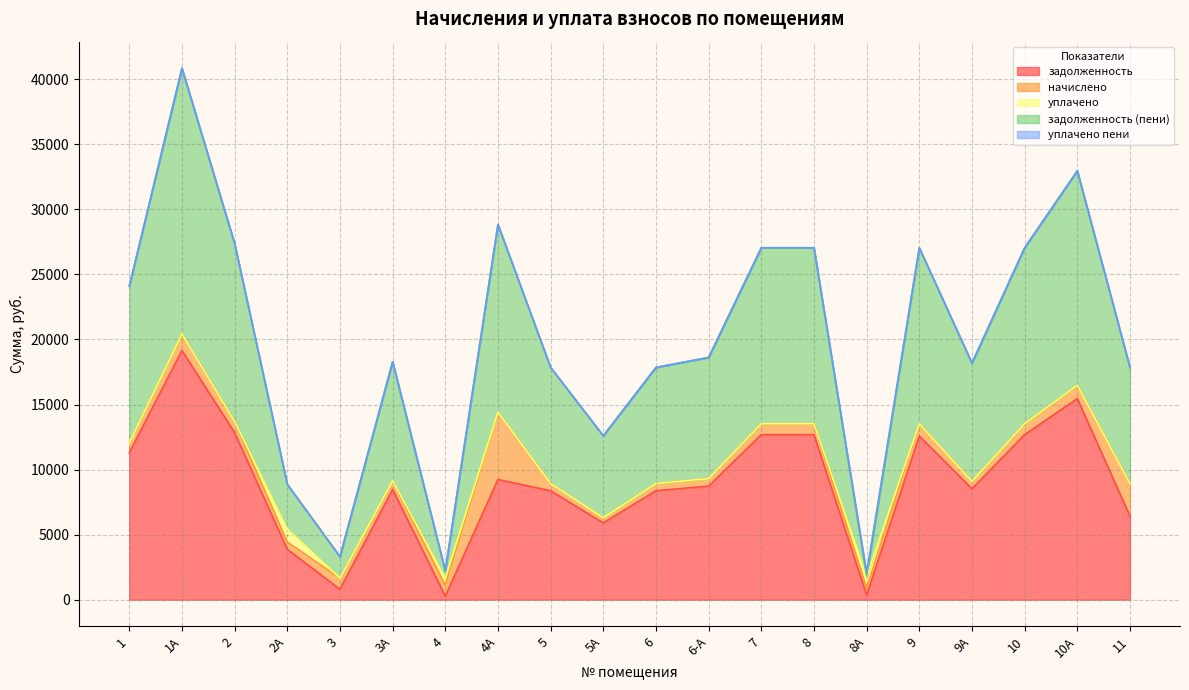

How many lines are shown in the chart?

5